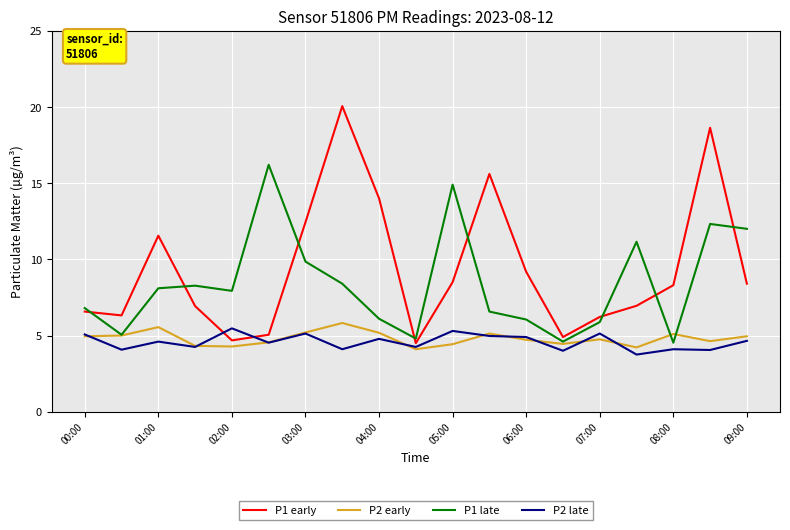

True or false: P1 early and P2 late intersect in this chart.

True